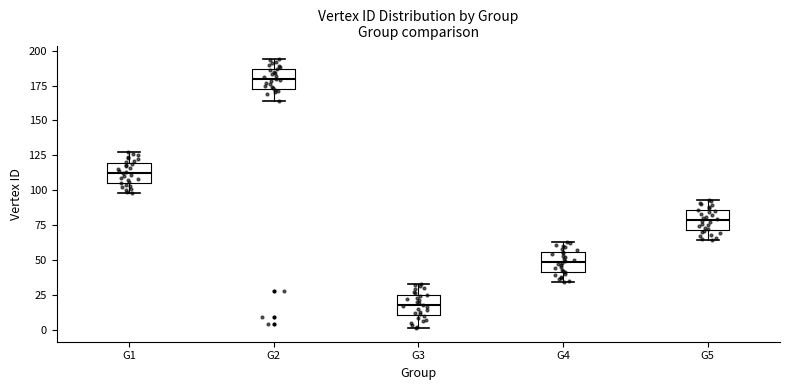

Reading left to right, read every box against the y-axis: the position of its median line, the range the box covers, and the ends of its whiskers. The values are not printed on the chart, so give them approximately, as read against the axis.

G1: median 115, box 105 to 120, whiskers 100 to 125
G2: median 180, box 170 to 185, whiskers 165 to 195
G3: median 20, box 10 to 25, whiskers 0 to 35
G4: median 50, box 40 to 55, whiskers 35 to 65
G5: median 80, box 70 to 85, whiskers 65 to 95